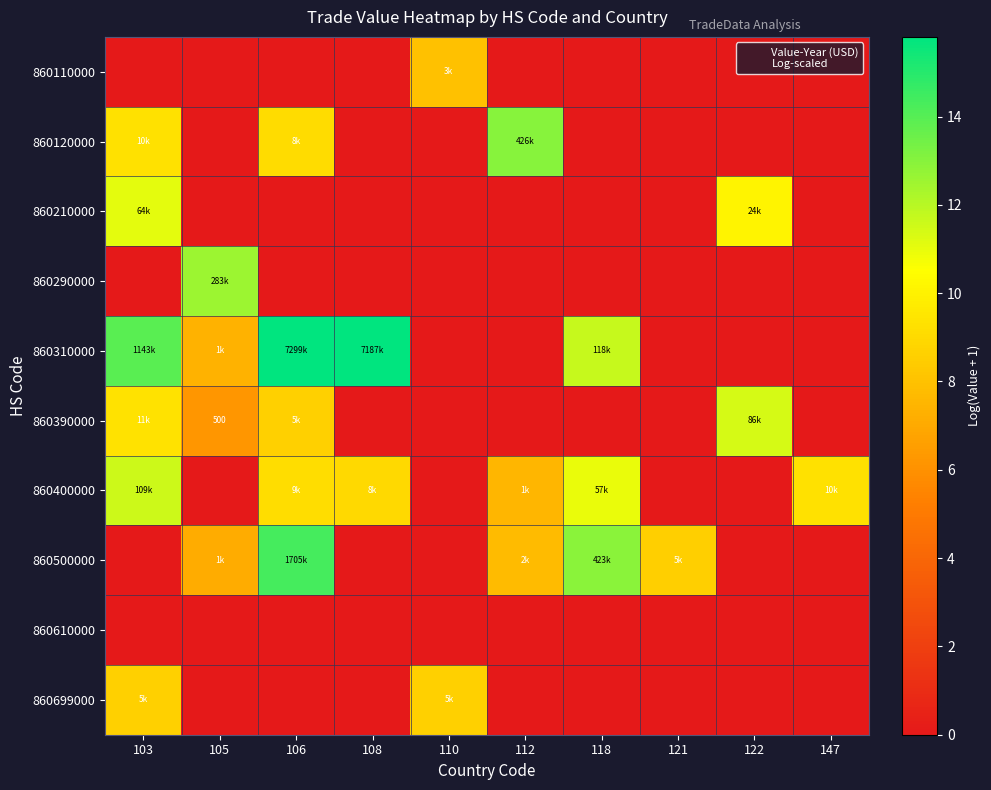

What is the difference between the 860310000 values at 110 and 108?

15.8